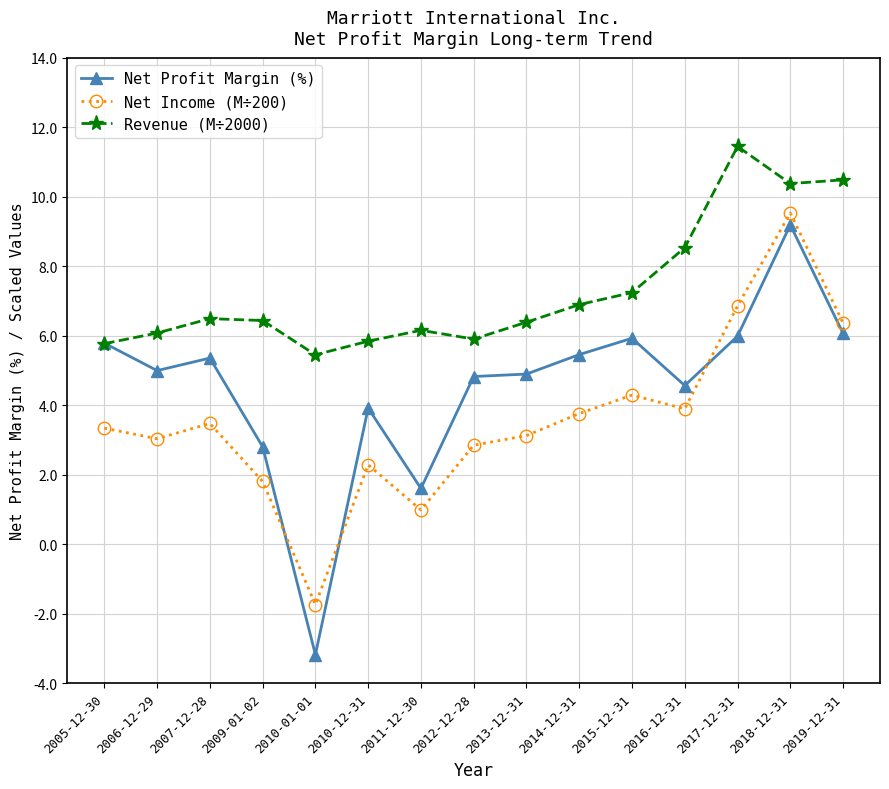

True or false: Revenue (M÷2000) has a value of 10.4 at 2018-12-31.

True